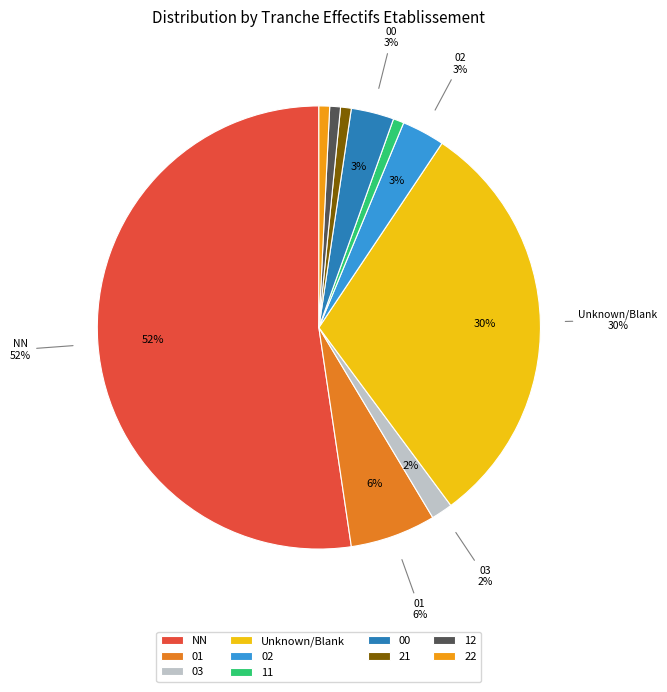

True or false: 02 accounts for 1% of the total.

False